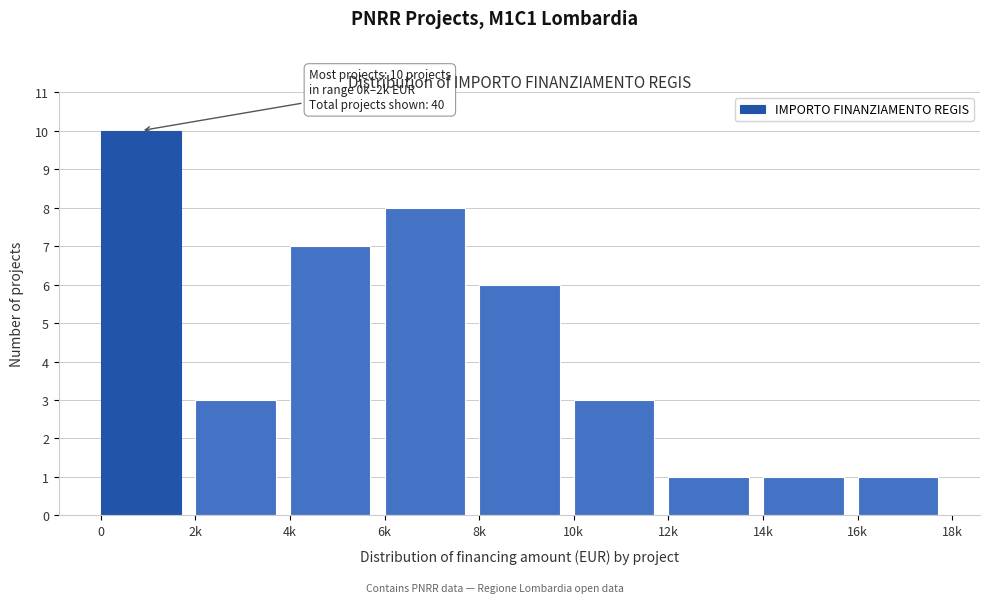

Reading left to right, extract all data points from this chart.

0=10	2k=3	4k=7	6k=8	8k=6	10k=3	12k=1	14k=1	16k=1